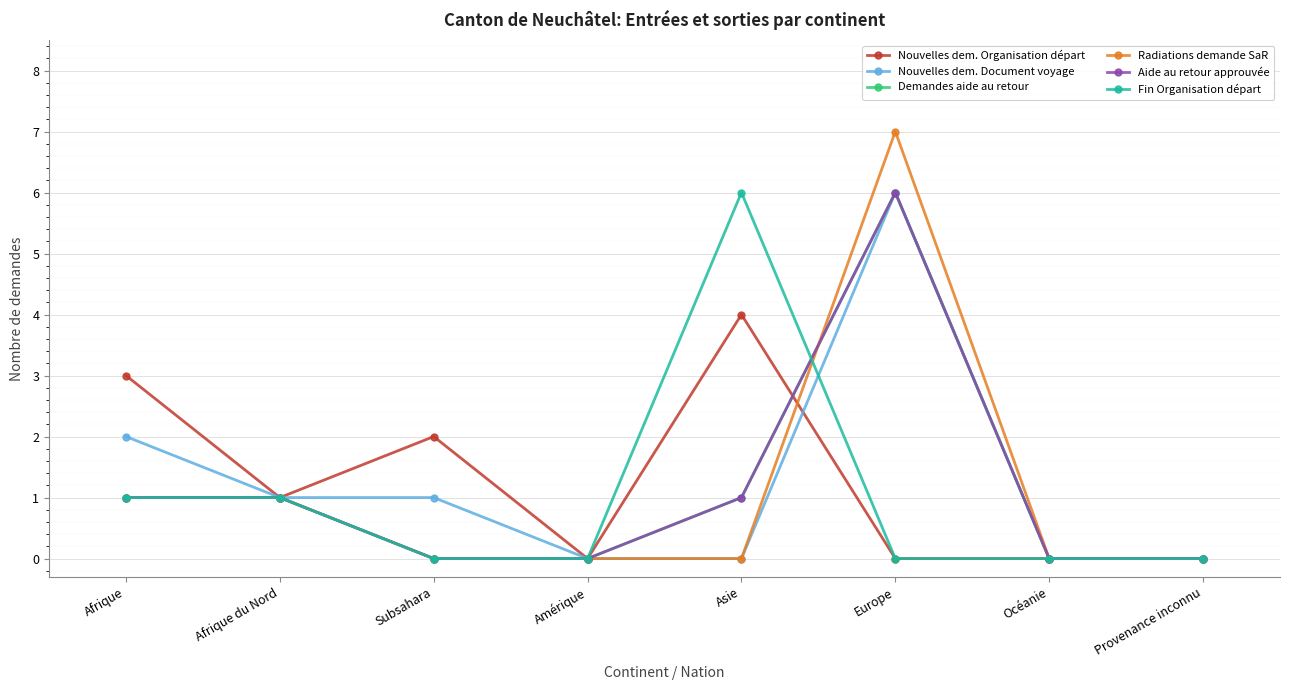

Which category has the highest value across all series?

Europe